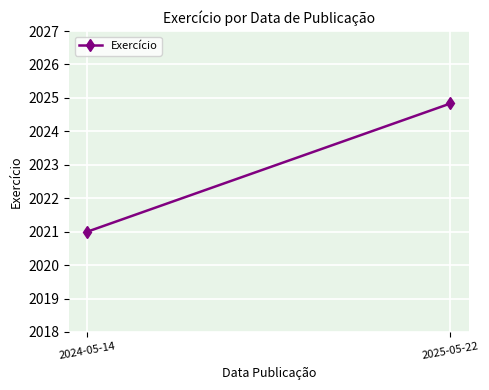

Reading right to left, what are all the values shown in this chart?

2025-05-22=2024.8	2024-05-14=2021.0